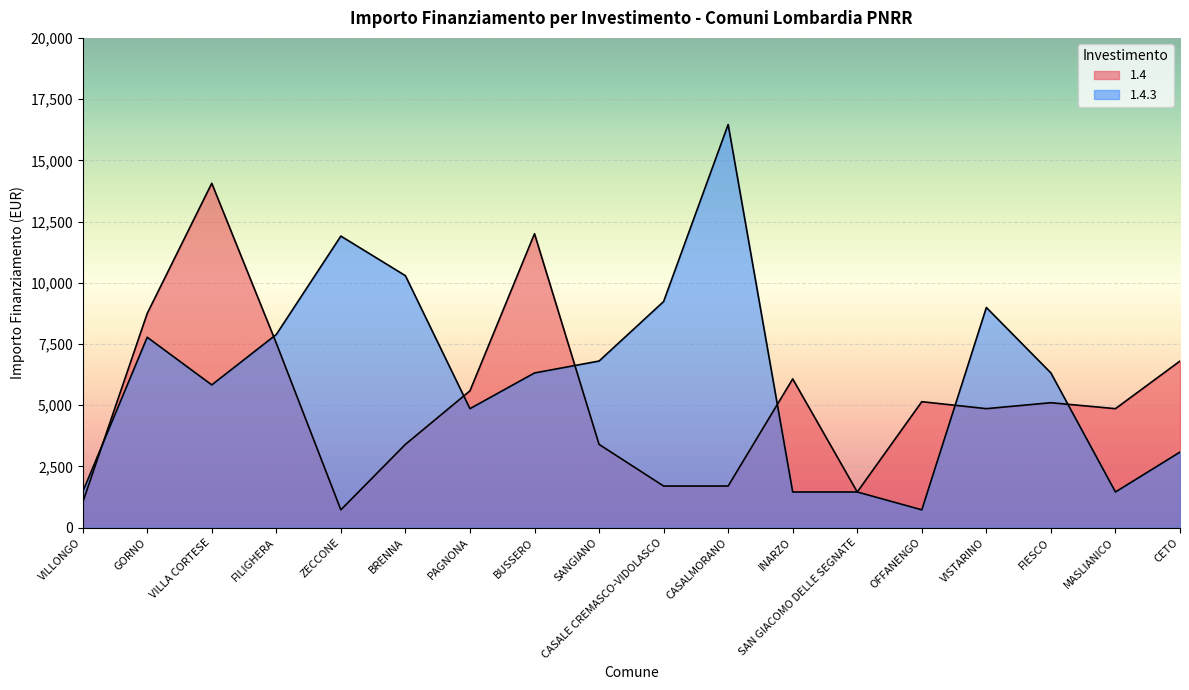

What position from the left is SAN GIACOMO DELLE SEGNATE?

13